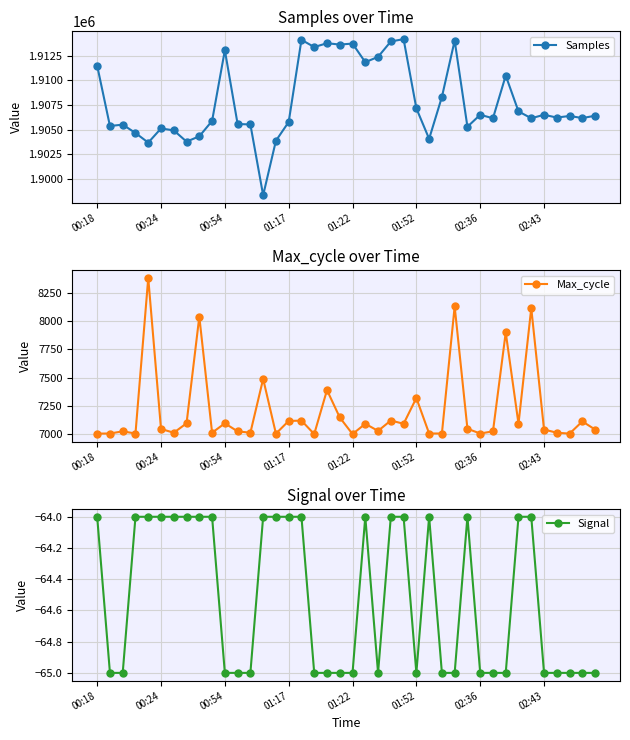

Where does the Samples series first go above 1906397?

00:18